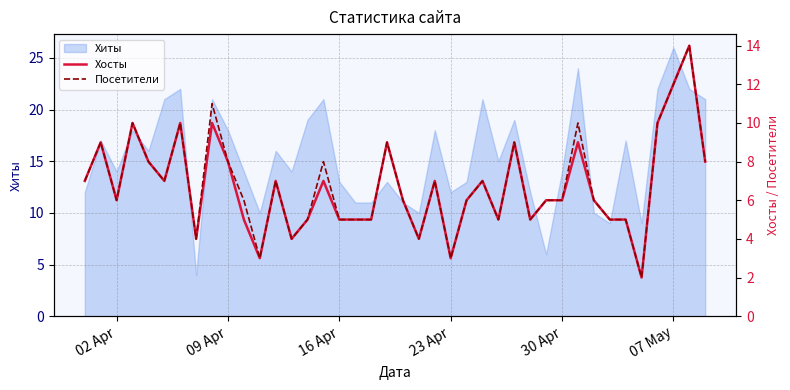

True or false: Хосты and Посетители cross at least once.

False